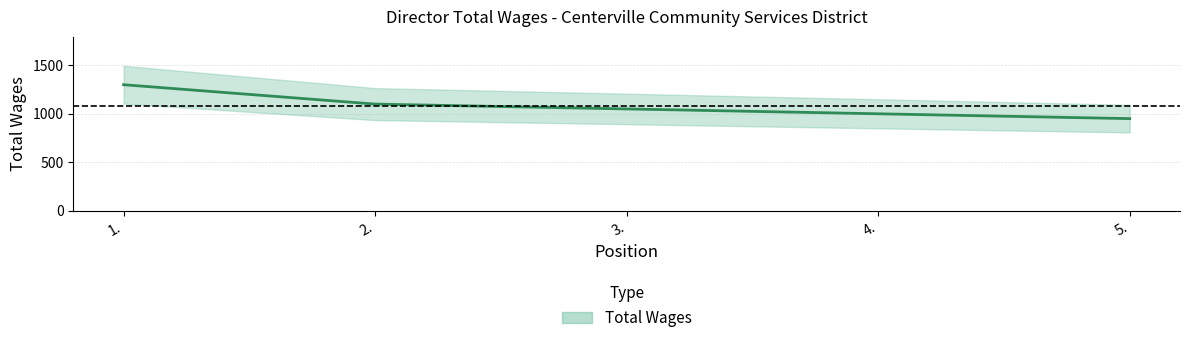

What is the difference between the values at 3. and 2.?

50